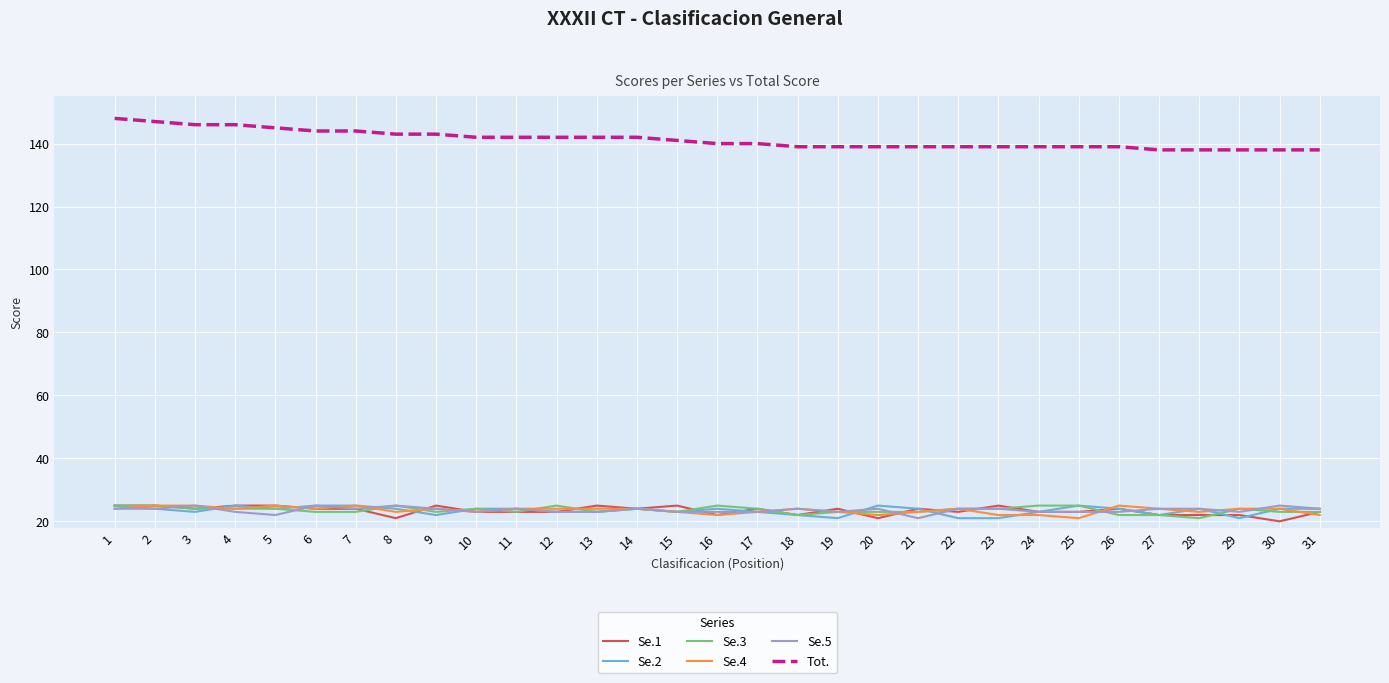

True or false: Se.5 and Tot. intersect in this chart.

False